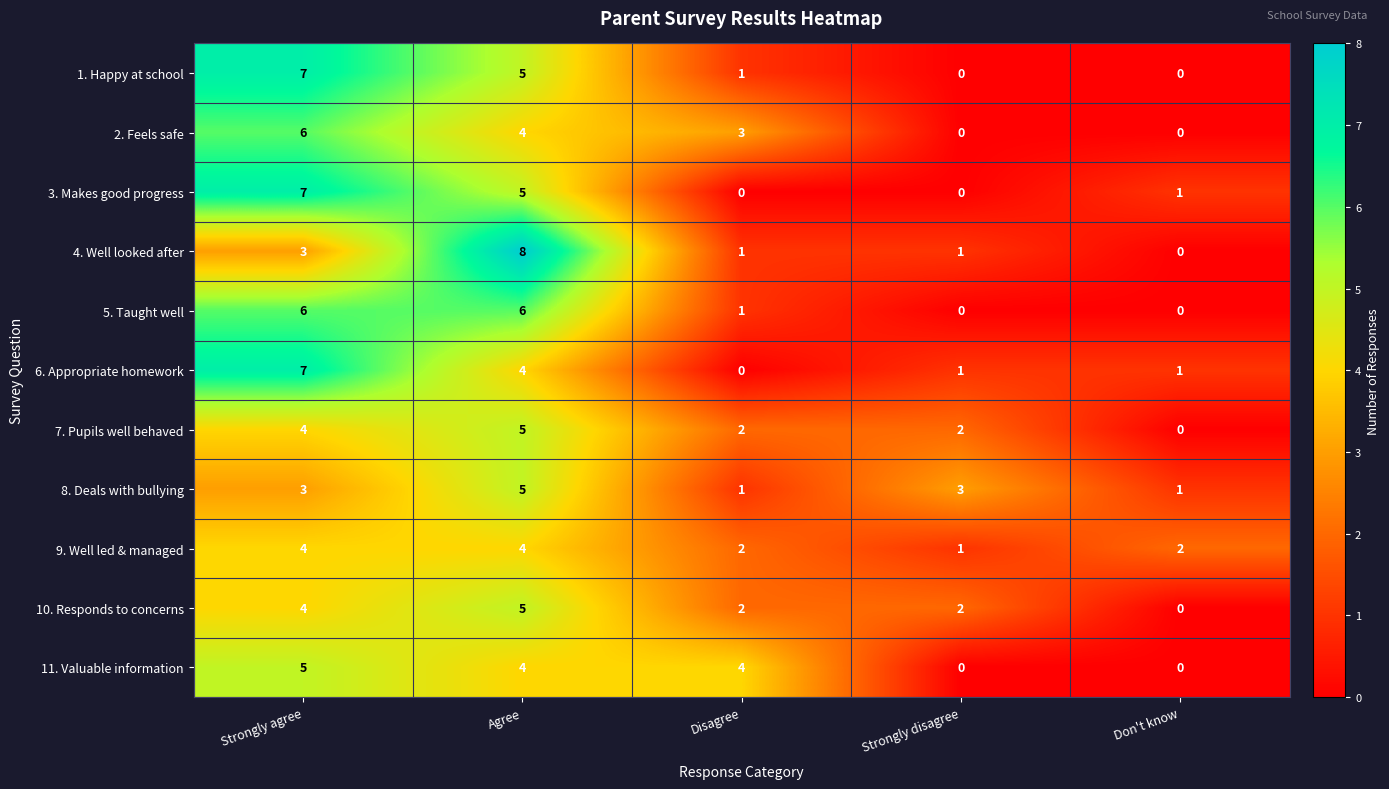

Which series has the widest spread of values?

4. Well looked after